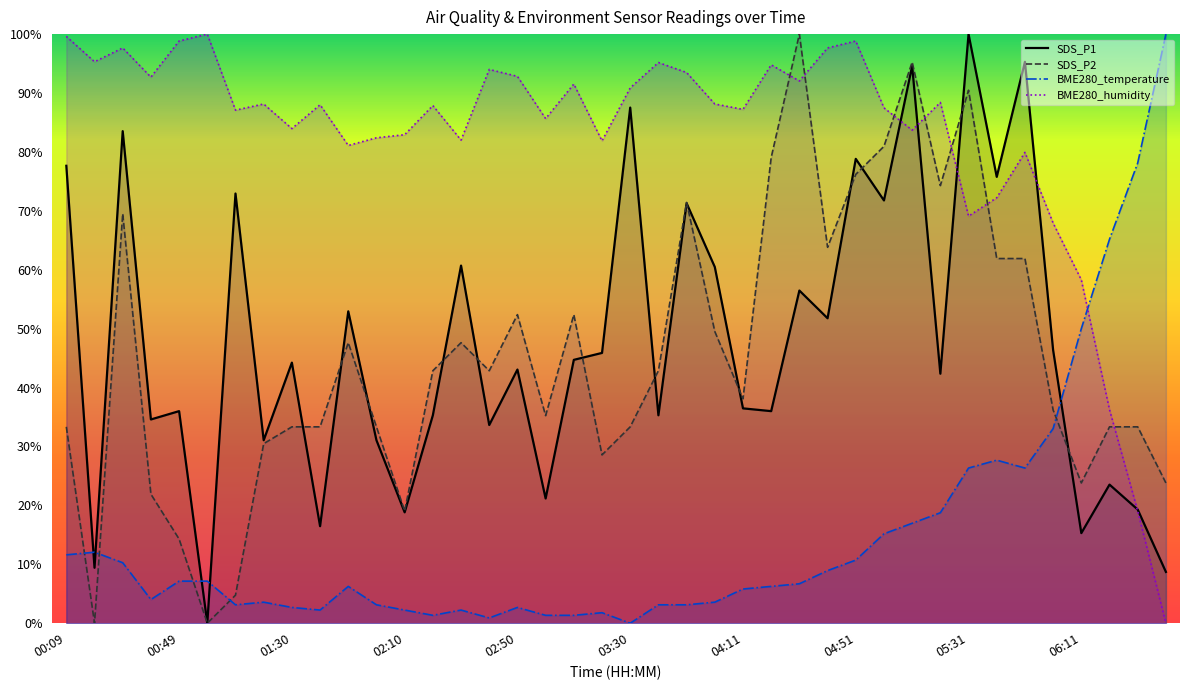

What is the spread (max minus min) of values at 00:39?

88.7